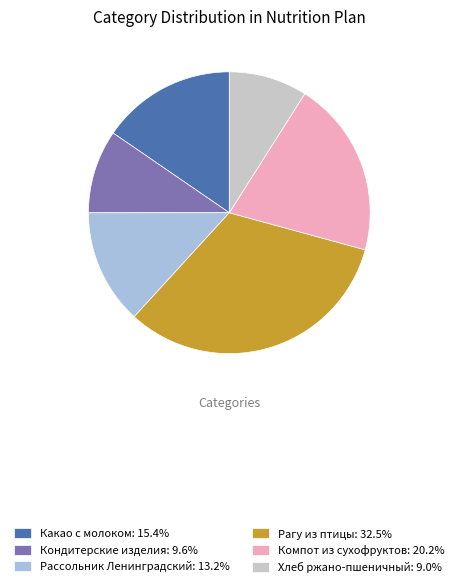

Is there a majority slice in this chart?

No